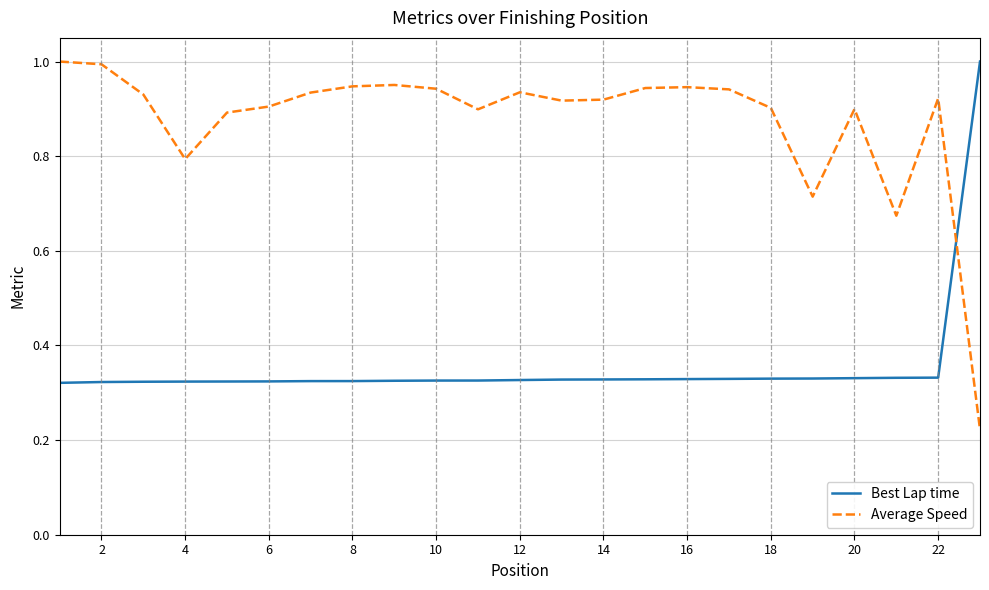

What are all the series names shown in the legend?

Best Lap time, Average Speed